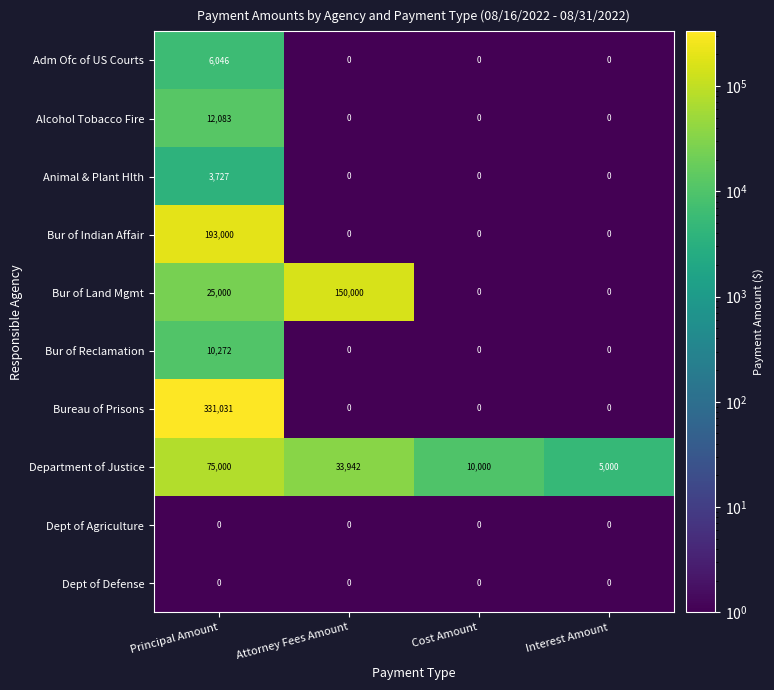

At how many categories does at least one series exceed 248268?

1